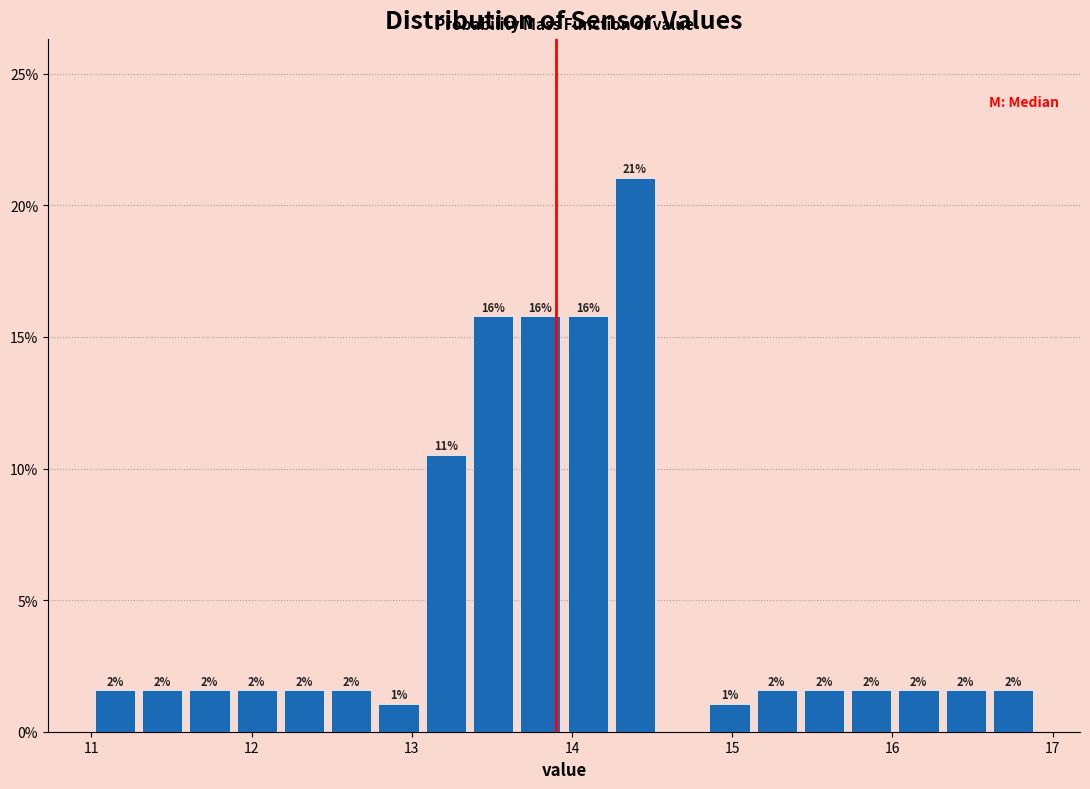

Around what value on the x-axis is the tallest bar? Give the approximate position of its centre, as read against the axis.

14.4